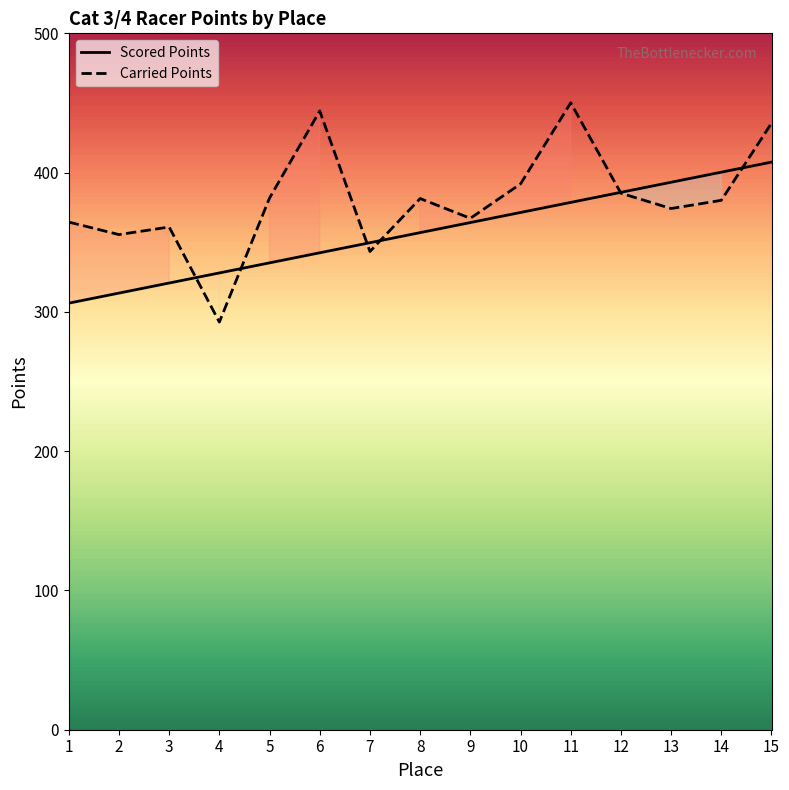

True or false: Carried Points and Scored Points intersect in this chart.

True